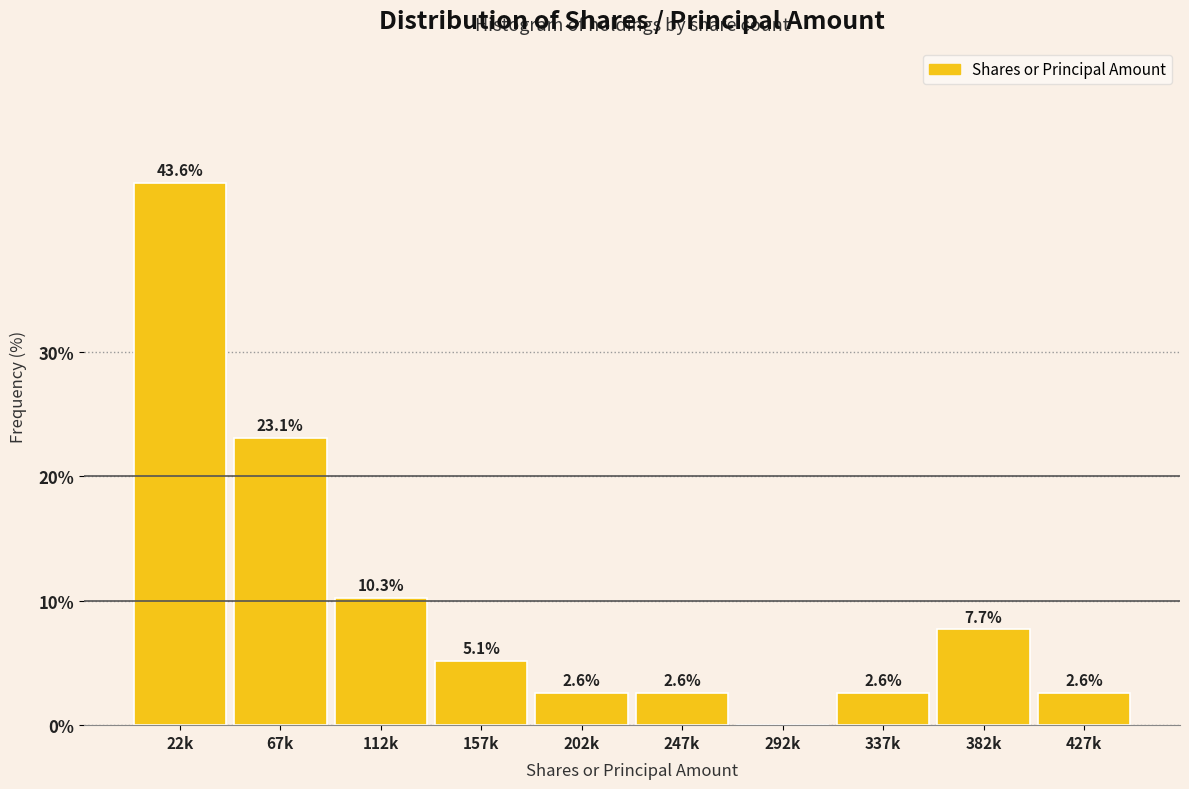

Reading left to right, list all the values displayed in this chart.

22k=43.6	67k=23.1	112k=10.3	157k=5.1	202k=2.6	247k=2.6	292k=0.0	337k=2.6	382k=7.7	427k=2.6